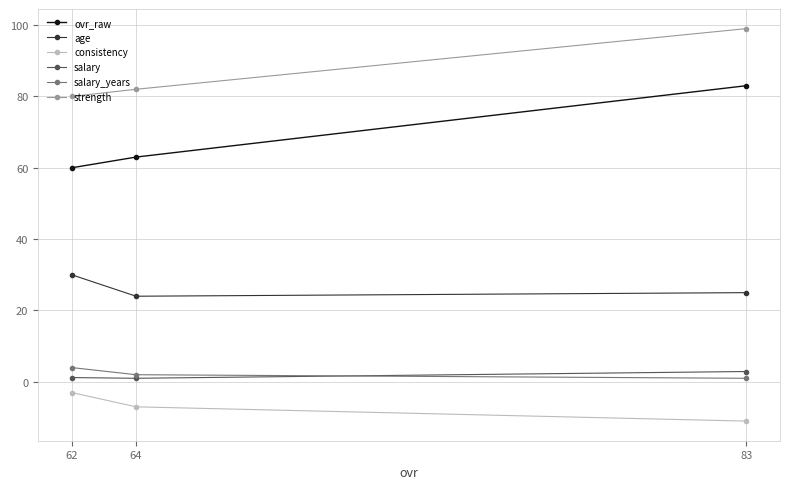

Does the chart display data point markers on the line(s)?

Yes